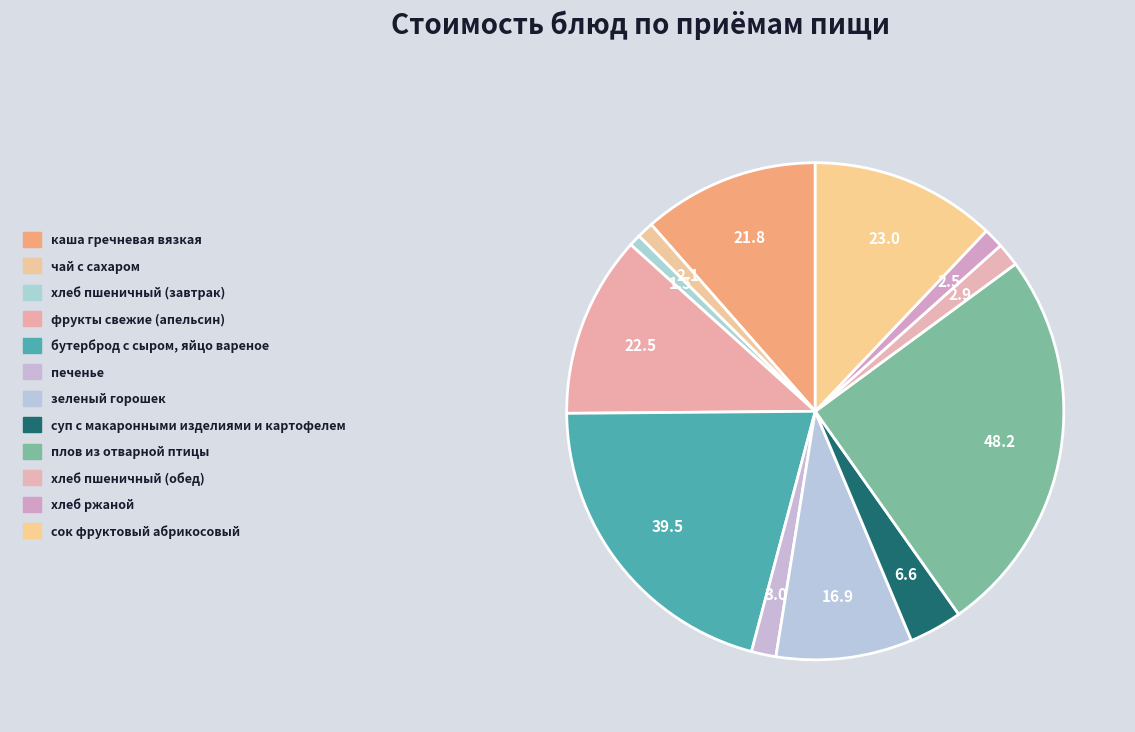

Count the number of slices in the pie.

12